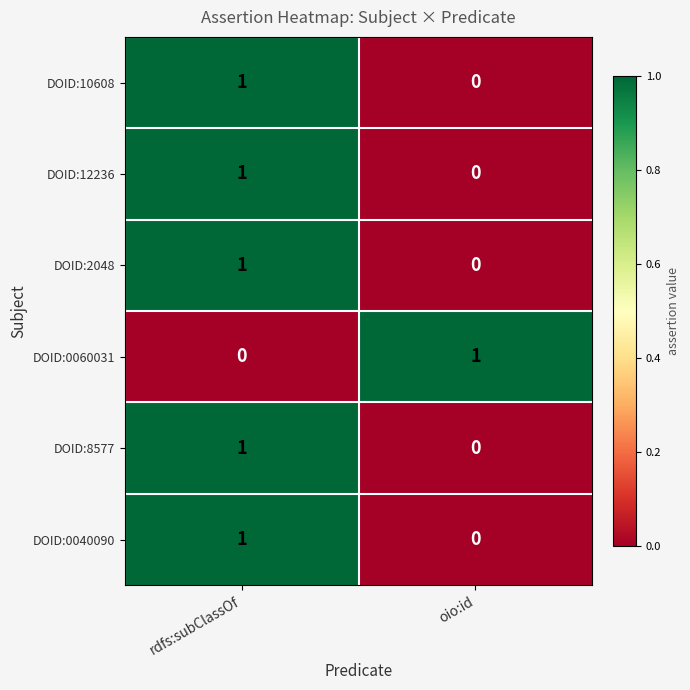

At which label does DOID:2048 reach its minimum?

oio:id